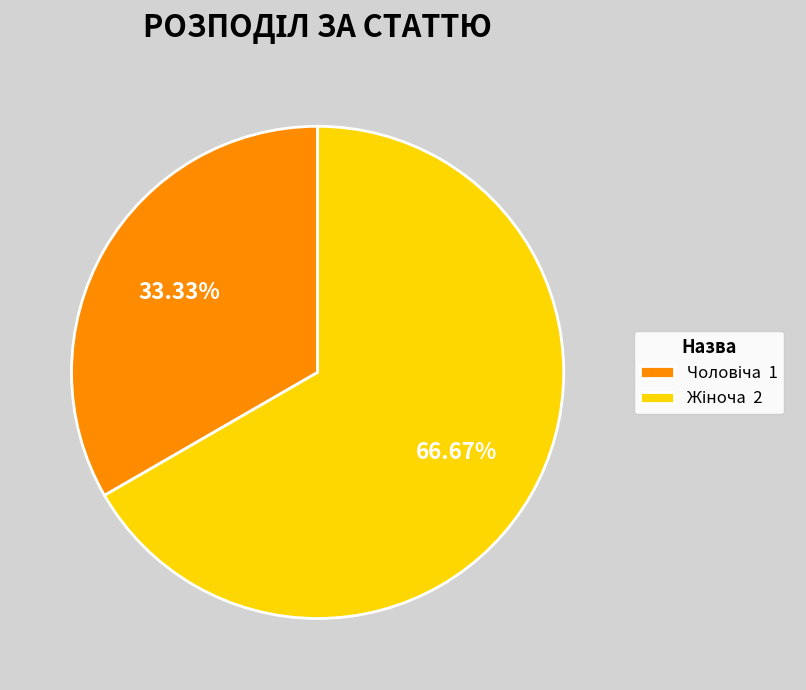

Is there a majority slice in this chart?

Yes